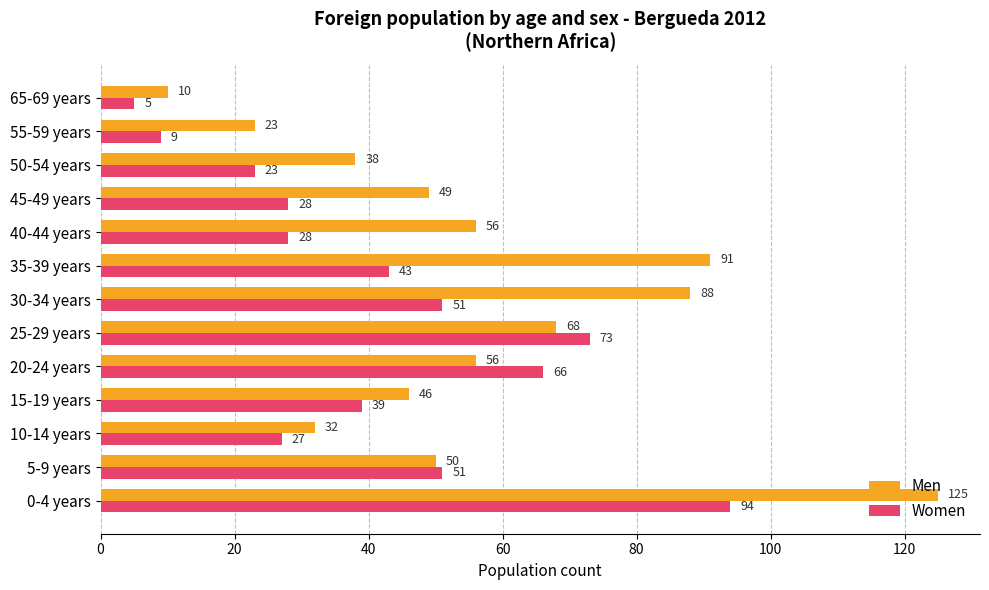

What is the highest value of the Men series?

125